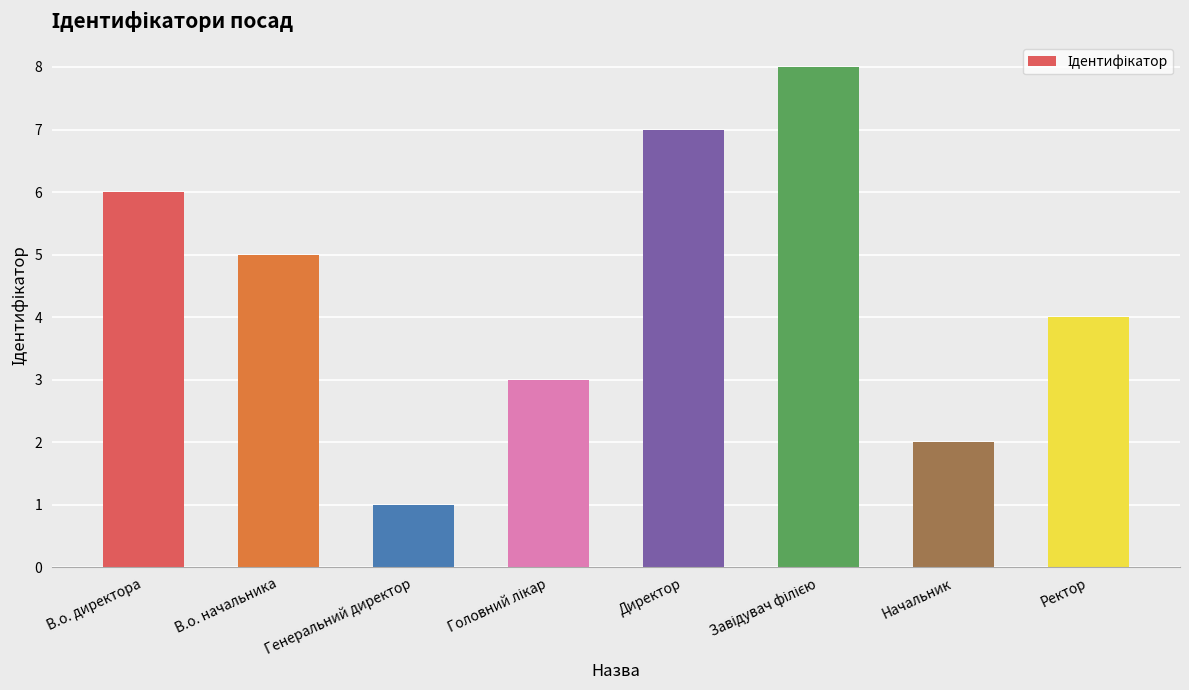

What position from the right is Генеральний директор?

6